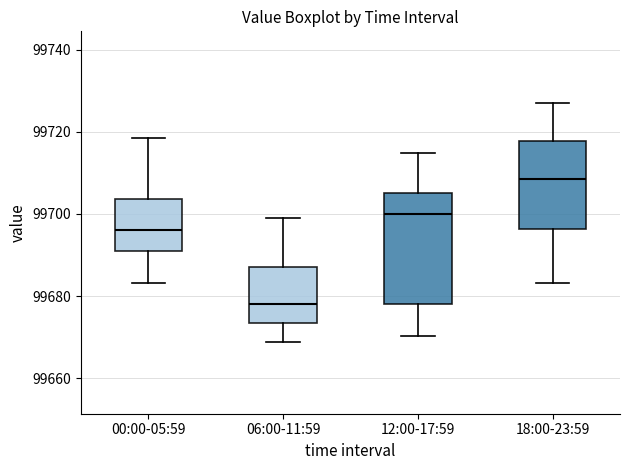

Which box's median line is the lowest?

06:00-11:59